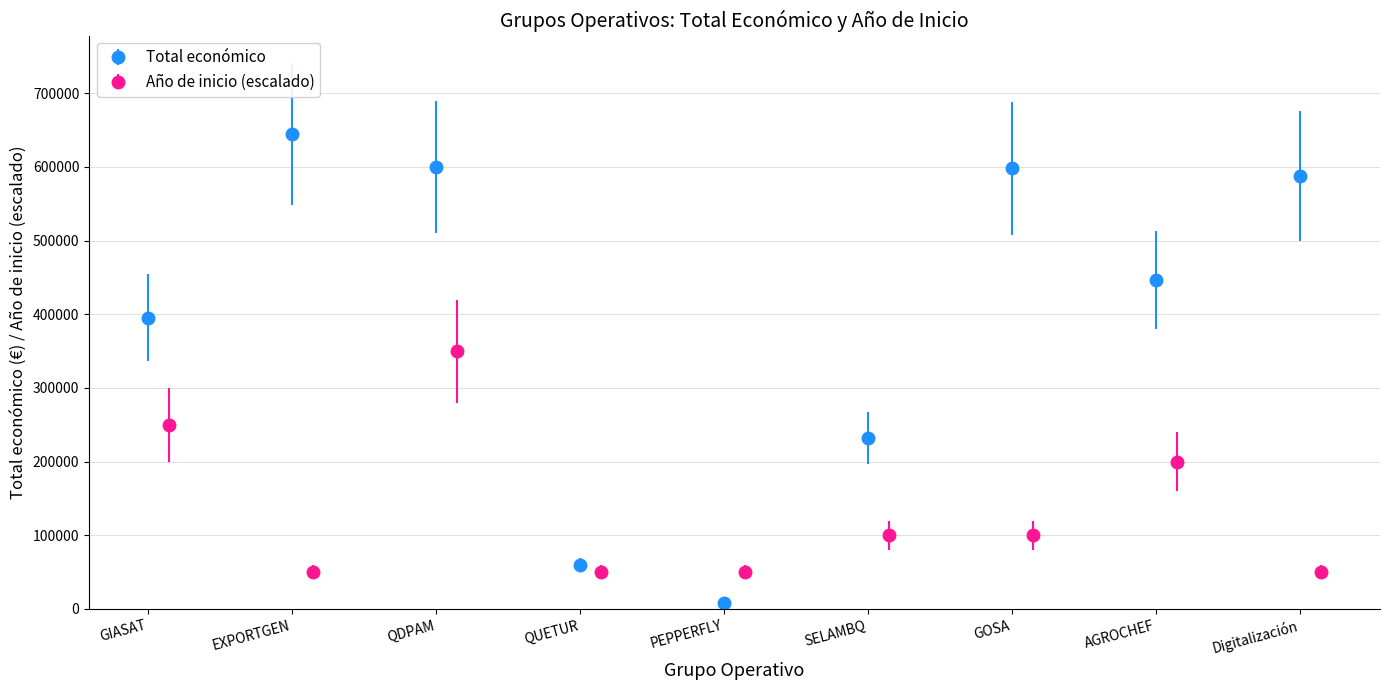

At which label does Total económico reach its peak?

EXPORTGEN